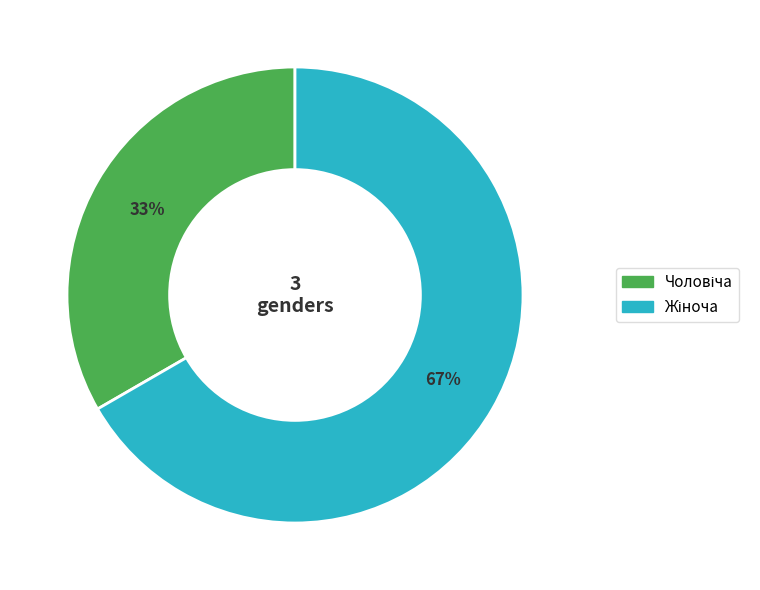

To the nearest percent, what is the average slice percentage?

50%